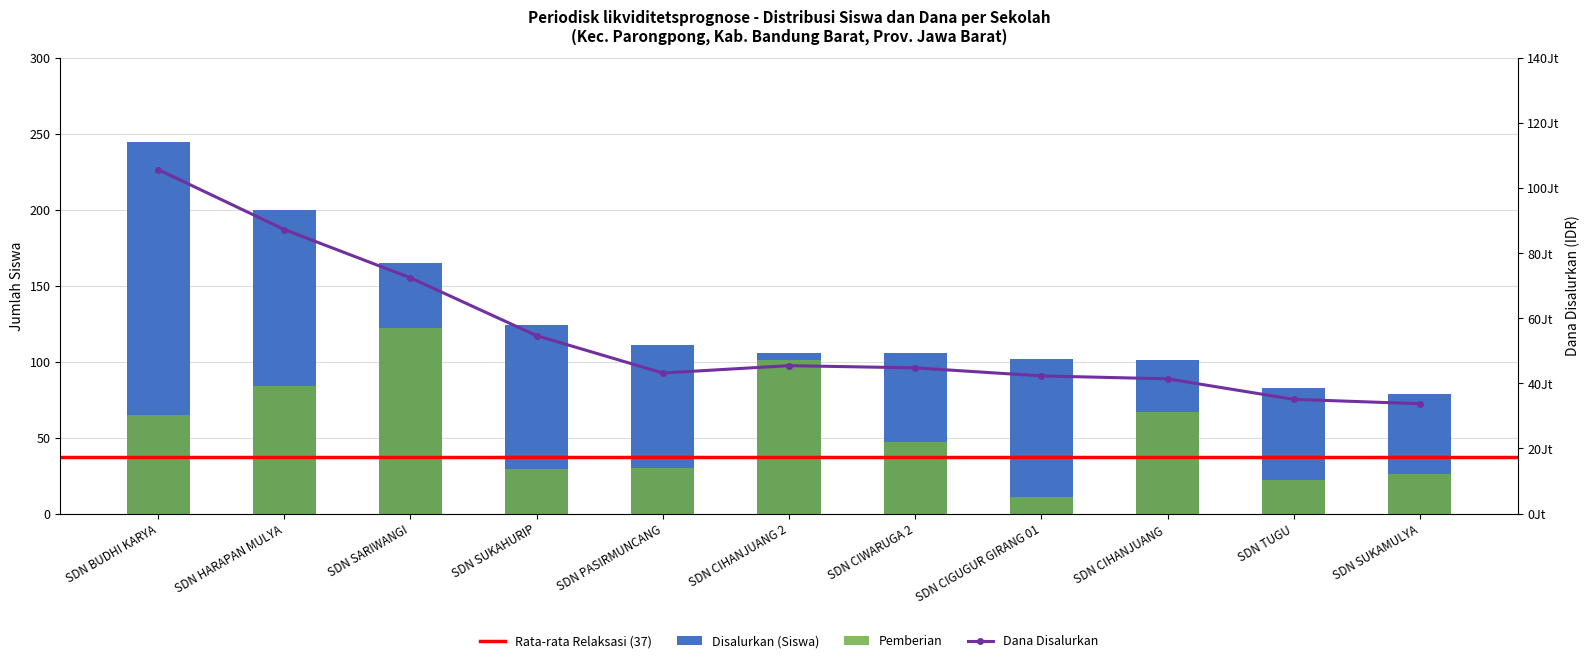

Which label corresponds to the largest value in the chart?

SDN BUDHI KARYA